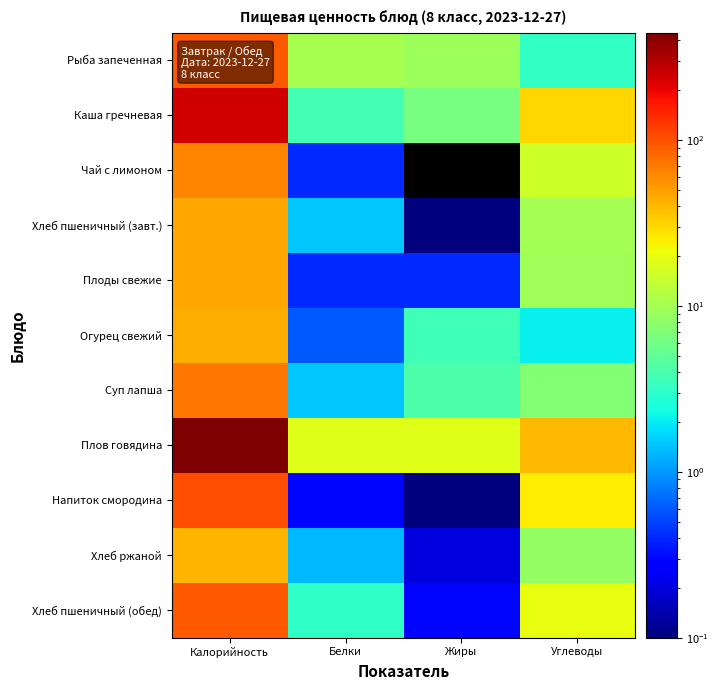

Which series has the largest range (max minus min)?

Плов говядина